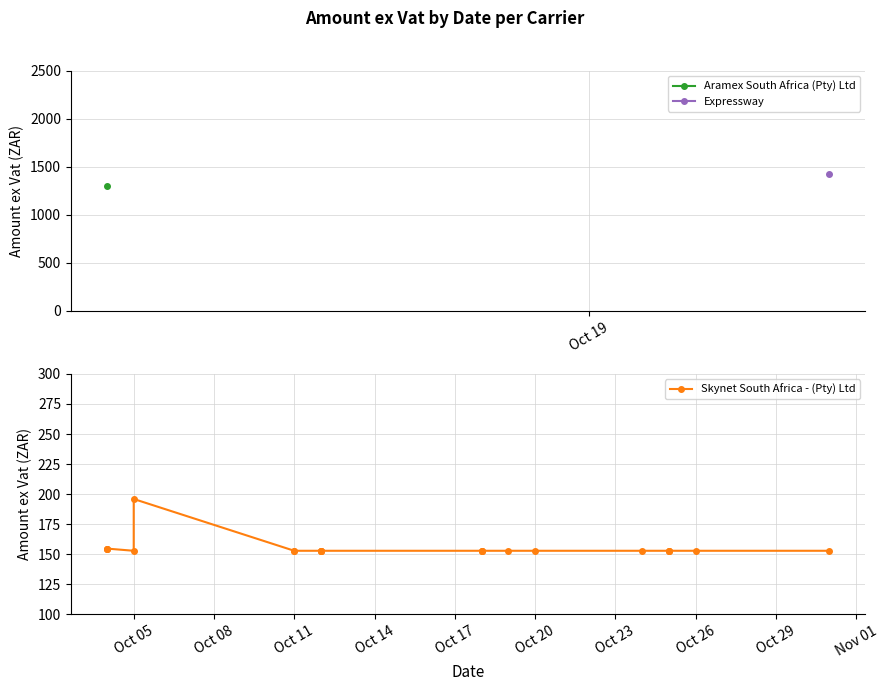

What is the smallest value displayed?

152.9